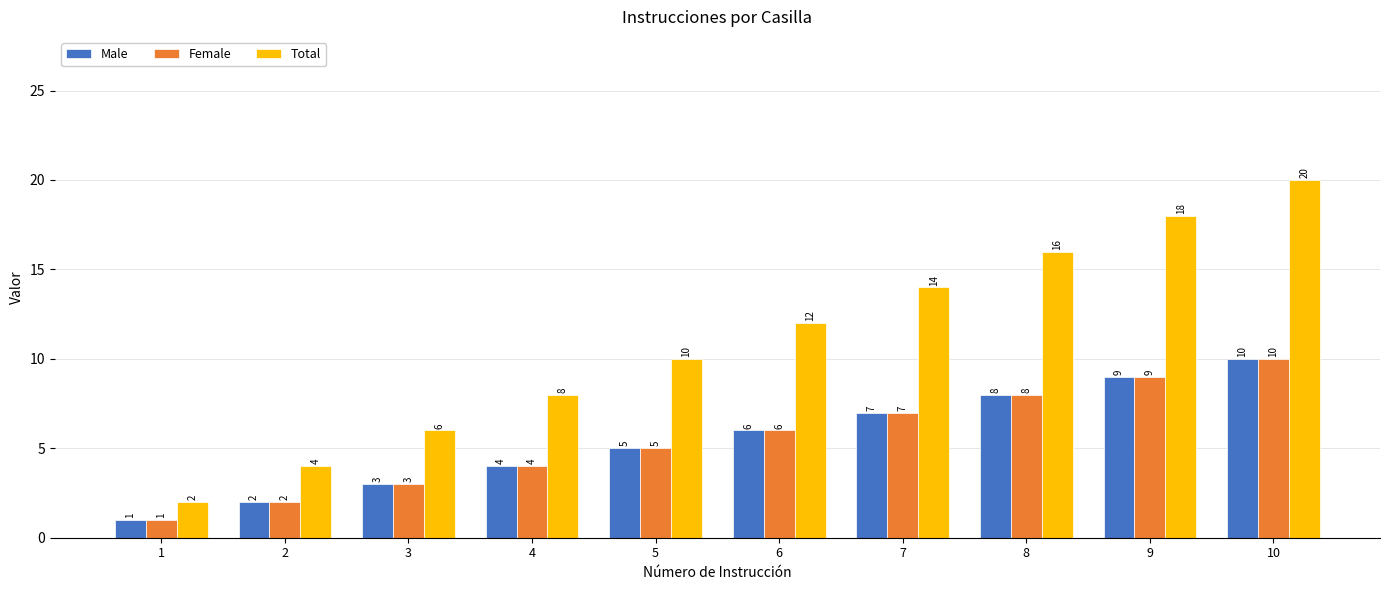

Rank the categories by Male value from lowest to highest.

1, 2, 3, 4, 5, 6, 7, 8, 9, 10